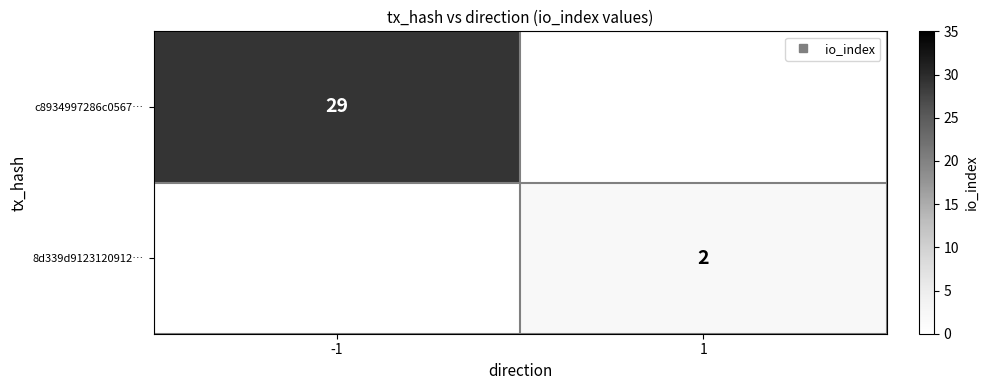

Count the number of categories in the chart.

2